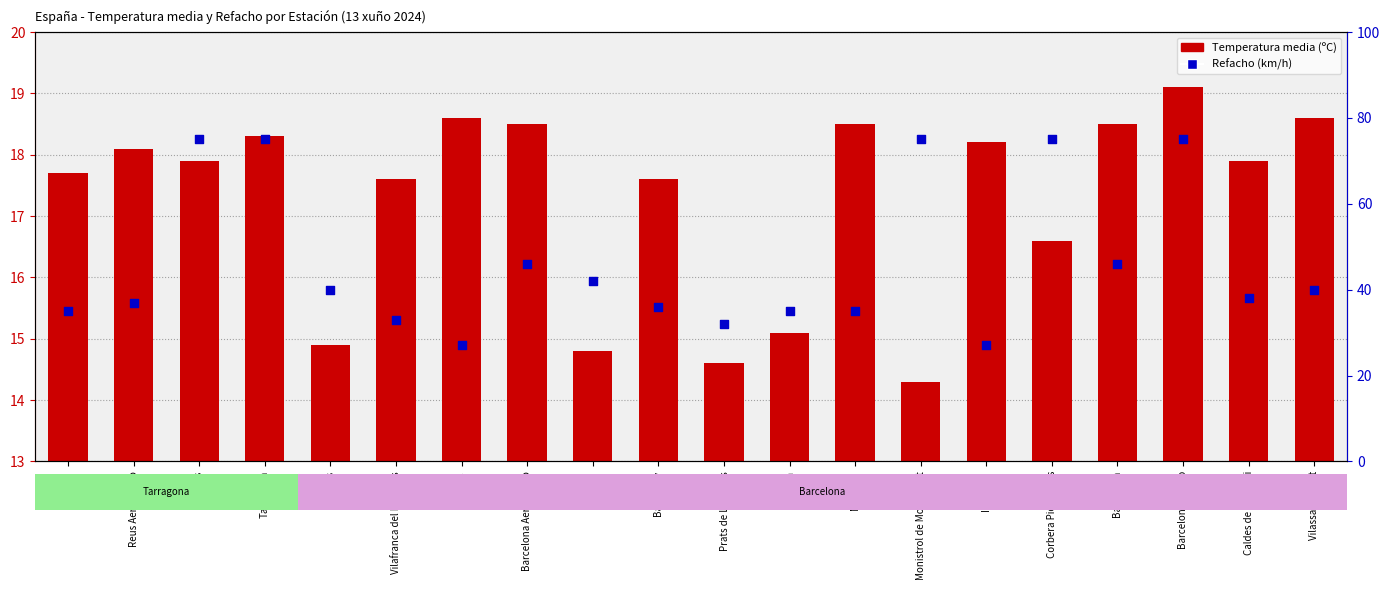

At how many categories does at least one series exceed 58?

5